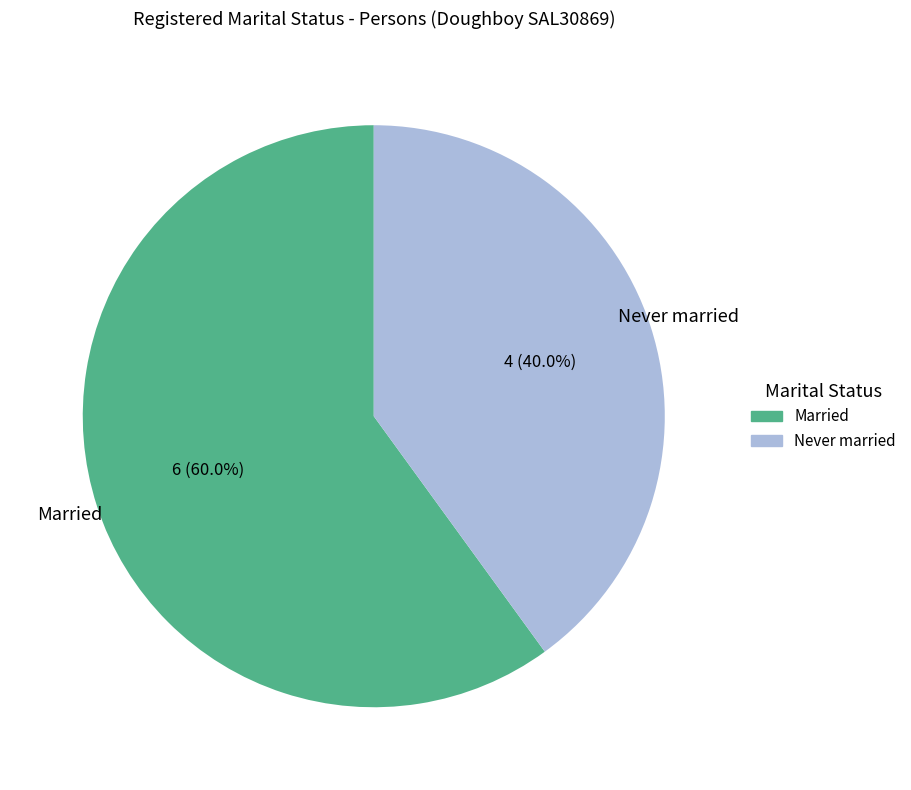

How many slices are in this pie chart?

2